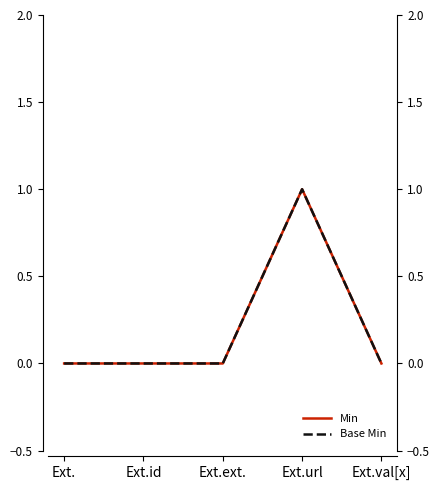

How many distinct data groups are displayed?

2